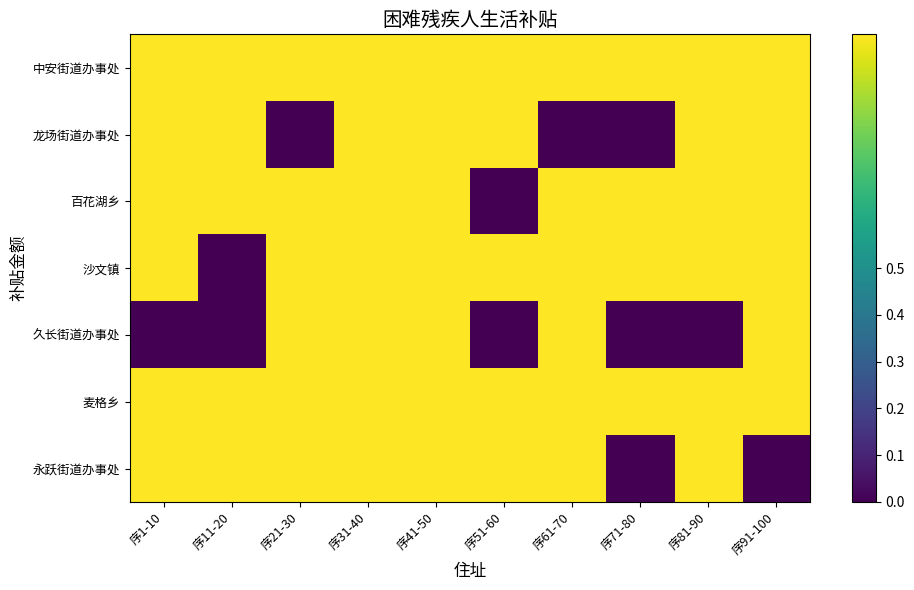

At which category is the sum across all series the highest?

序31-40